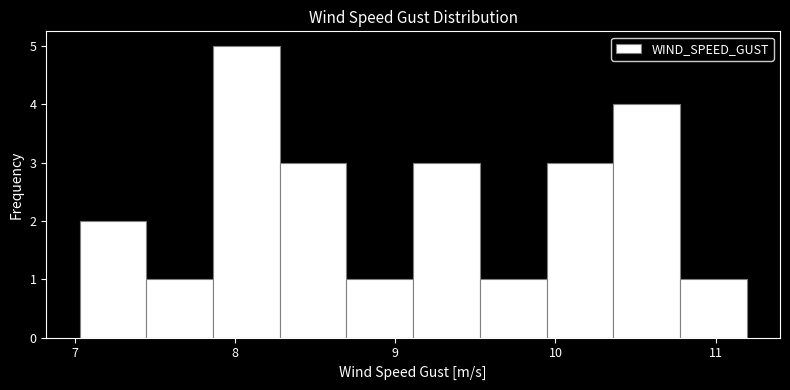

Reading left to right, transcribe this chart: for each bar, give the range it covers on the x-axis and its height. Neither the bar edges nor the heights are printed on the chart, so give them approximately, as read against the axes.

7.0 to 7.4: 2
7.4 to 7.9: 1
7.9 to 8.3: 5
8.3 to 8.7: 3
8.7 to 9.1: 1
9.1 to 9.5: 3
9.5 to 9.9: 1
9.9 to 10.4: 3
10.4 to 10.8: 4
10.8 to 11.2: 1